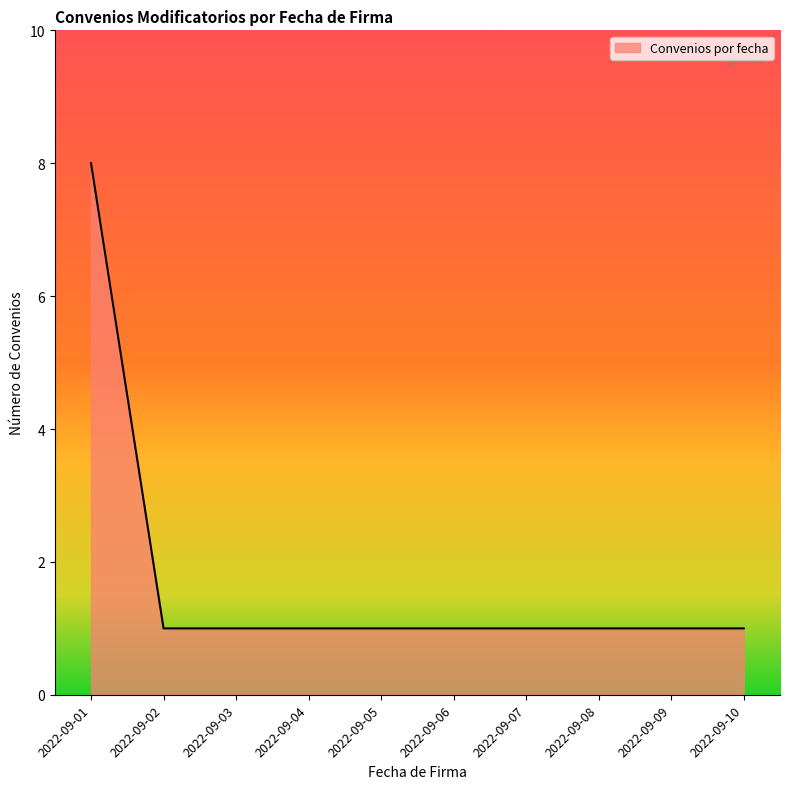

Reading left to right, list all the values displayed in this chart.

2022-09-01=8	2022-09-02=1	2022-09-03=1	2022-09-04=1	2022-09-05=1	2022-09-06=1	2022-09-07=1	2022-09-08=1	2022-09-09=1	2022-09-10=1